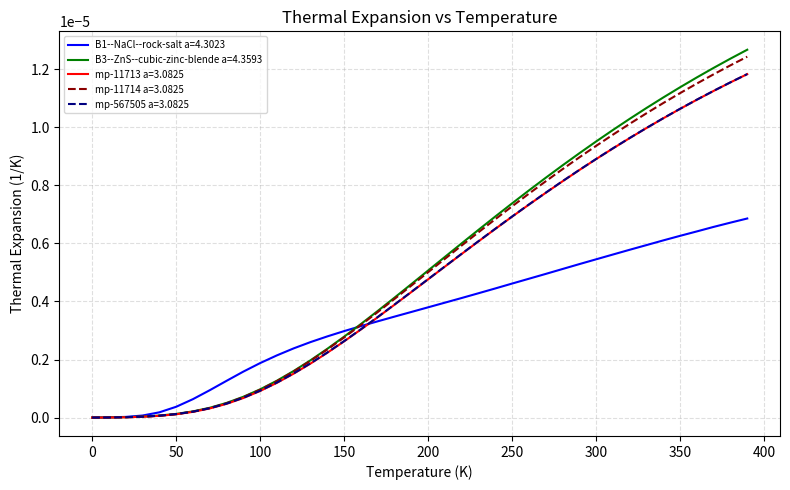

Which series has the widest spread of values?

B3--ZnS--cubic-zinc-blende a=4.3593